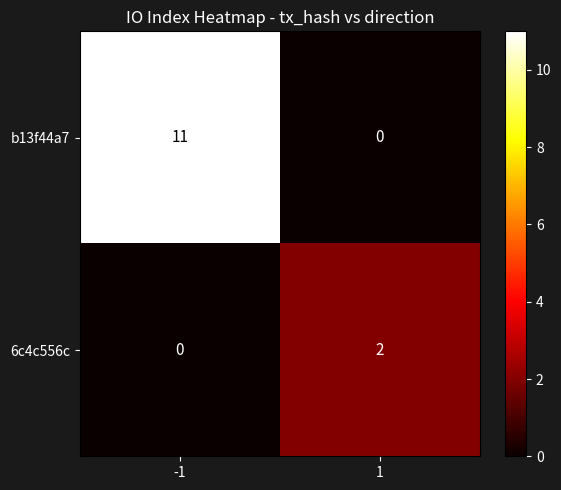

What is the difference between the b13f44a7 values at -1 and 1?

11